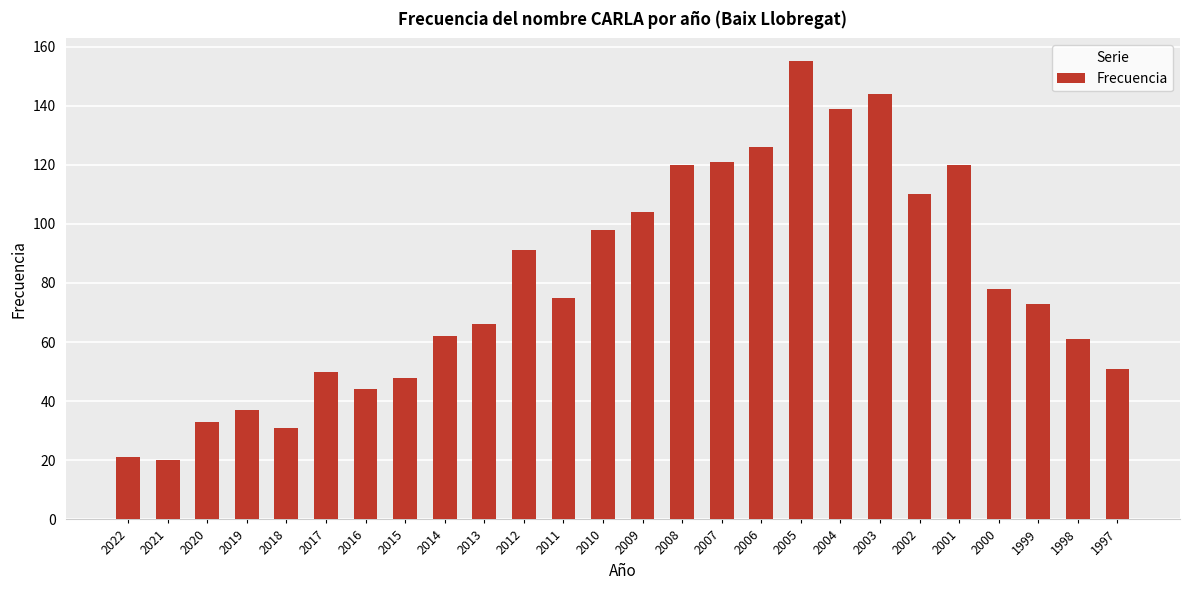

What is the value of the 7th bar from the left?

44